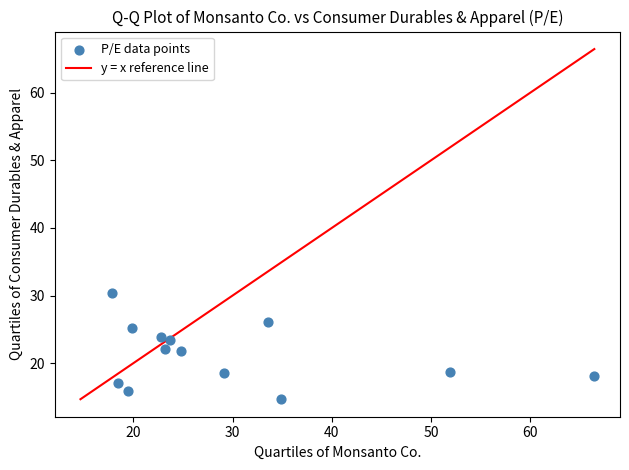

What is the range of Y values (max minus min)?

15.7